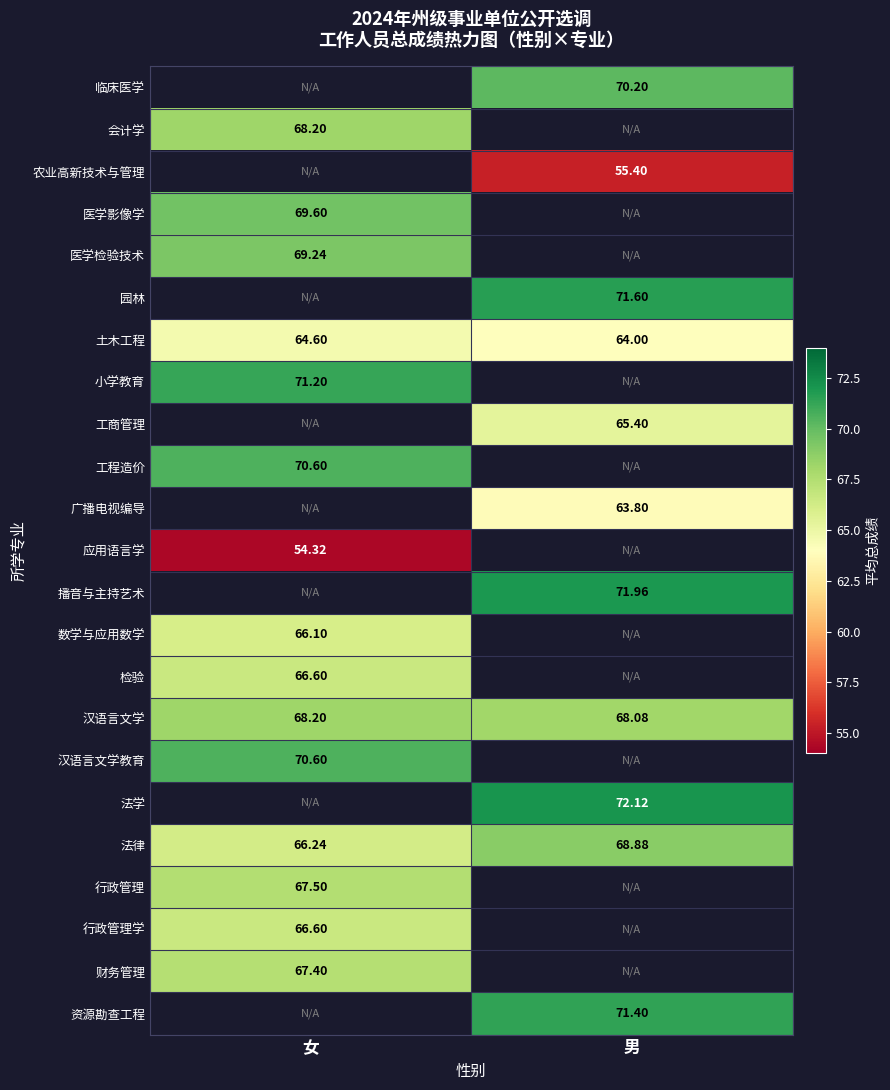

Which label corresponds to the smallest value in the chart?

女